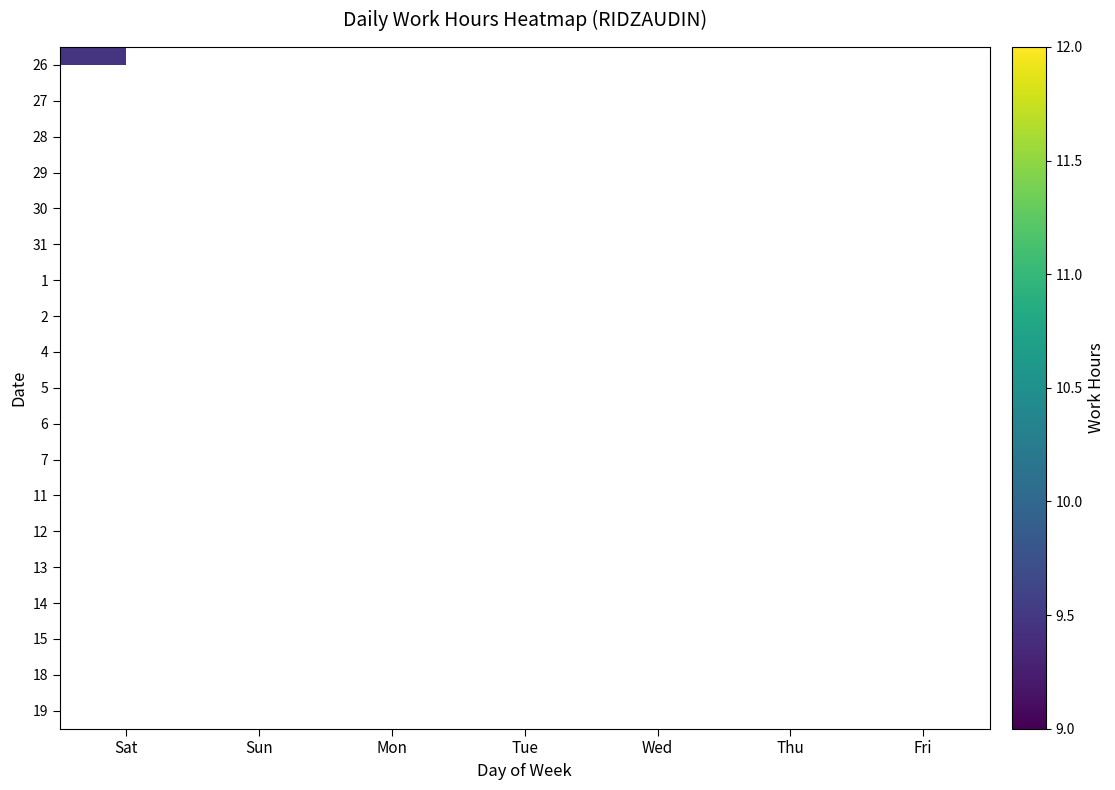

How many series are shown in this chart?

19